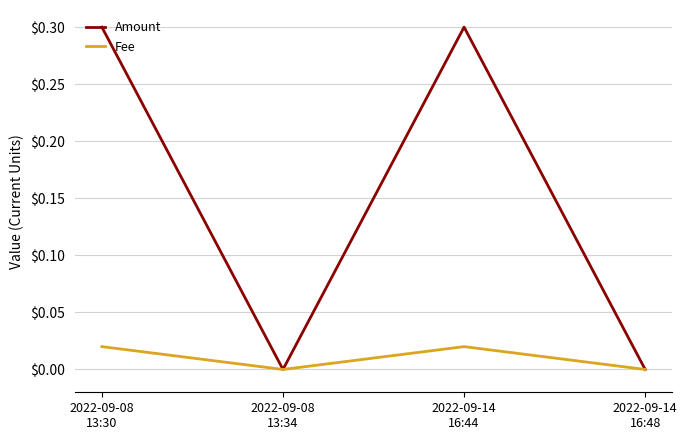

Rank the series by their average value, from highest to lowest.

Amount, Fee